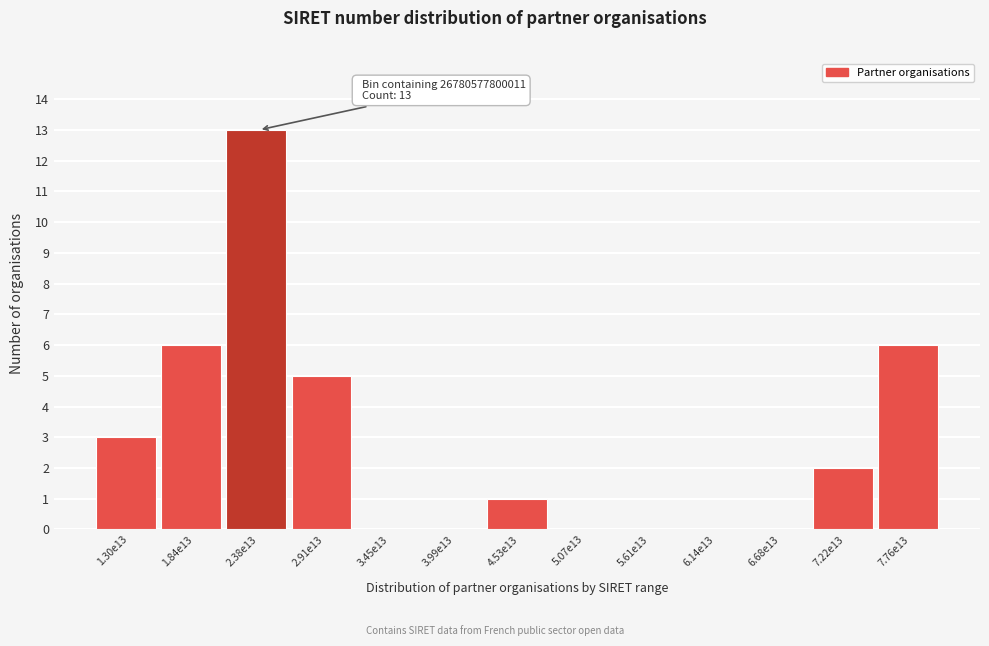

Reading left to right, transcribe all the data shown in this chart.

1.30e13=3	1.84e13=6	2.38e13=13	2.91e13=5	3.45e13=0	3.99e13=0	4.53e13=1	5.07e13=0	5.61e13=0	6.14e13=0	6.68e13=0	7.22e13=2	7.76e13=6